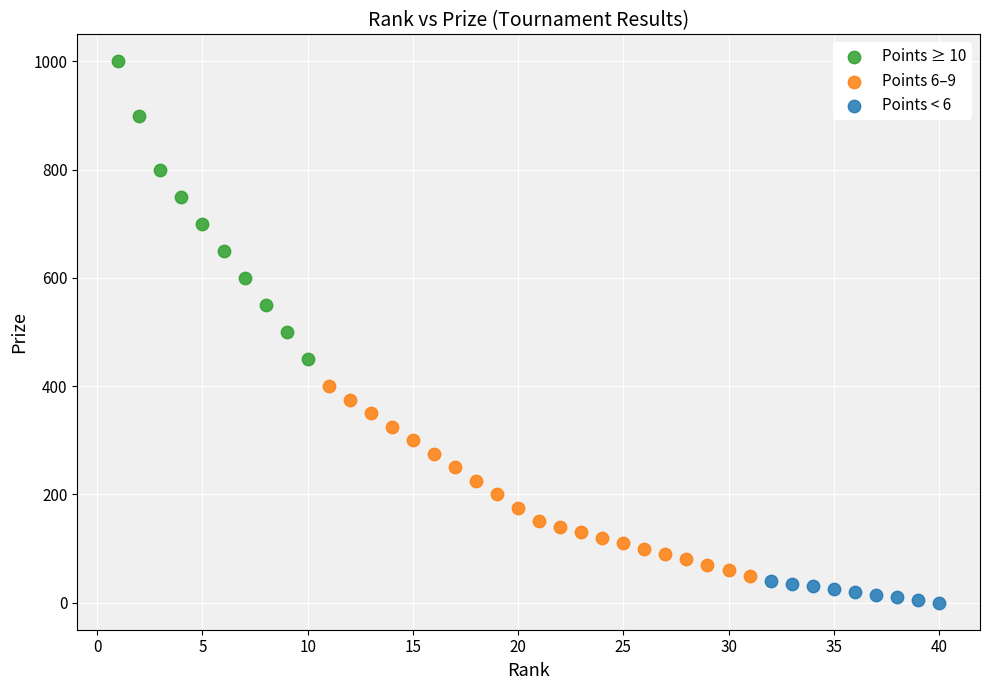

Which series reaches the minimum Y coordinate?

Points < 6